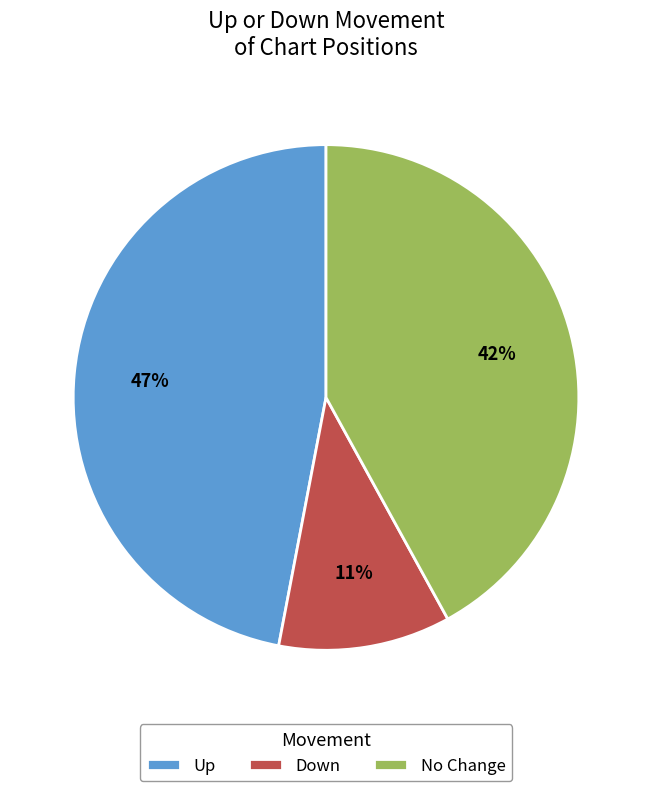

What is the smallest slice in the pie chart?

Down